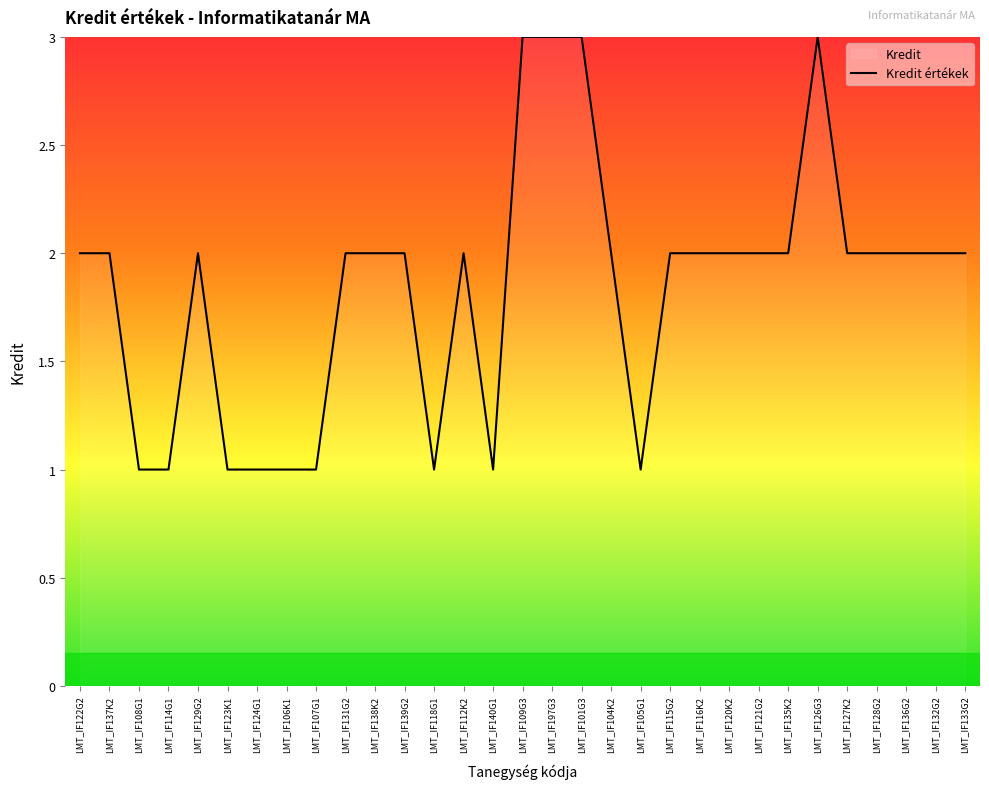

How many points are lower than both their immediate neighbors (excluding endpoints)?

3